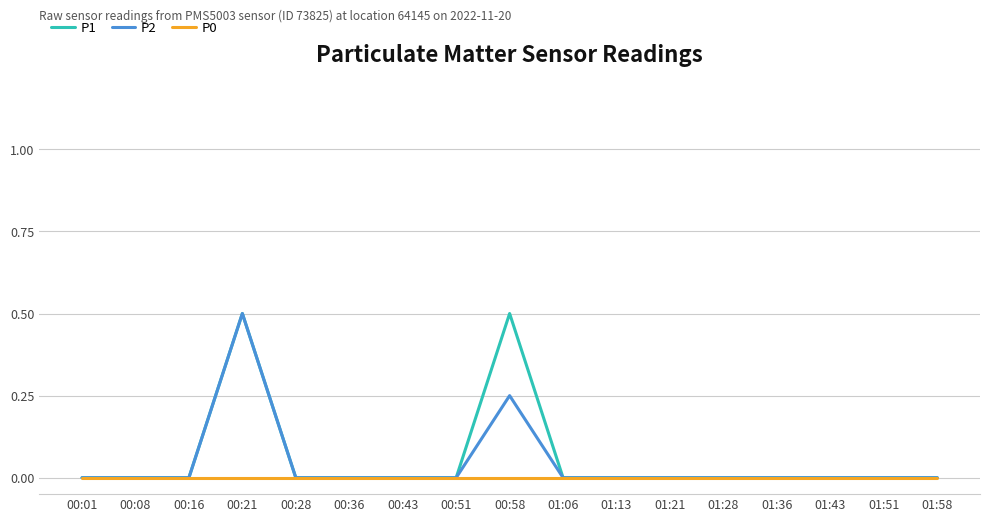

Is it true that P2 equals 0.3 at 00:16?

False